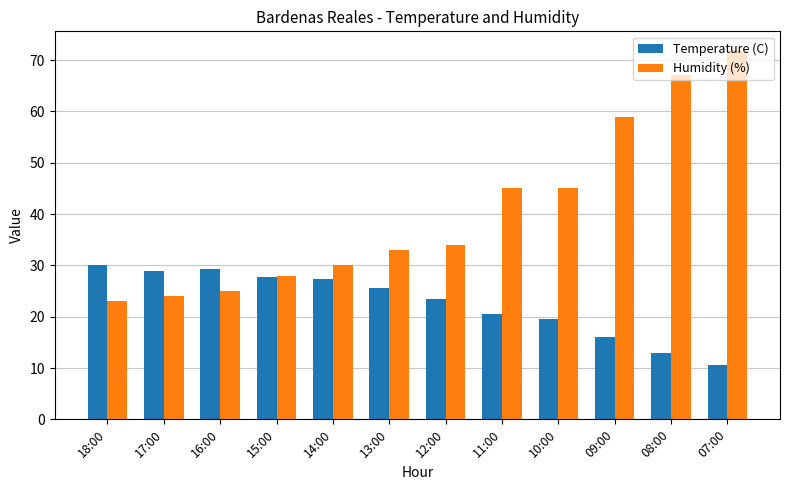

The Temperature (C) series shows 19.5 at 10:00. True or false?

True